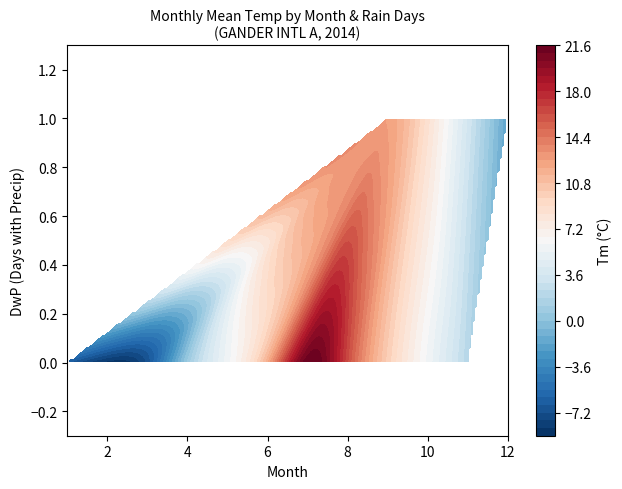

What is the maximum value shown in the chart?

21.5